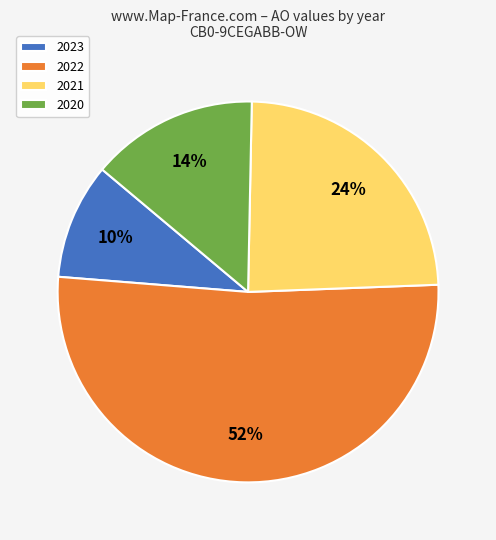

What percentage is the 2022 slice, to the nearest percent?

52%